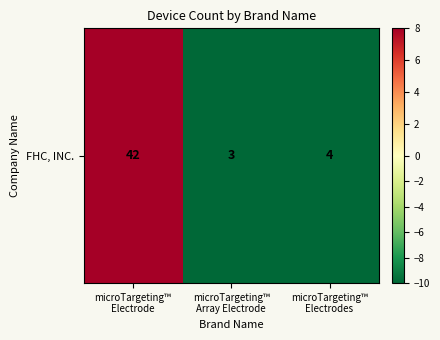

How many positive values are there?

1